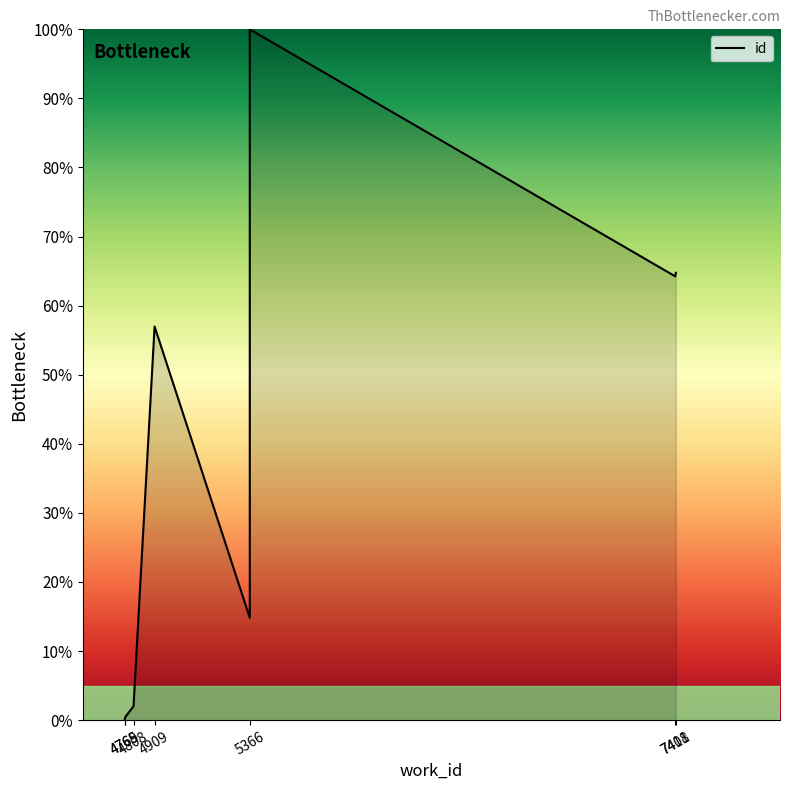

What is the difference between the second highest and minimum values?

64.8